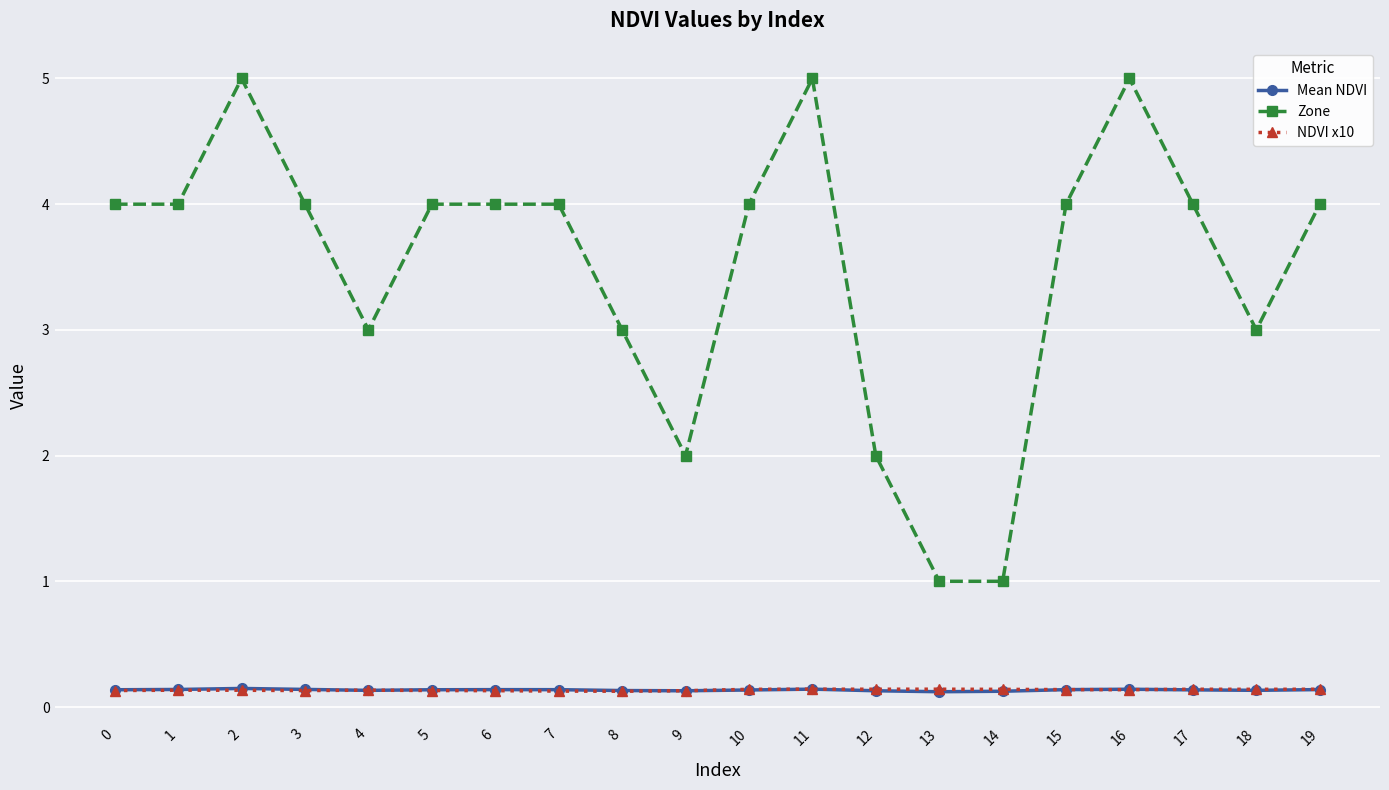

Between 7 and 9, which series saw the biggest shift?

Zone